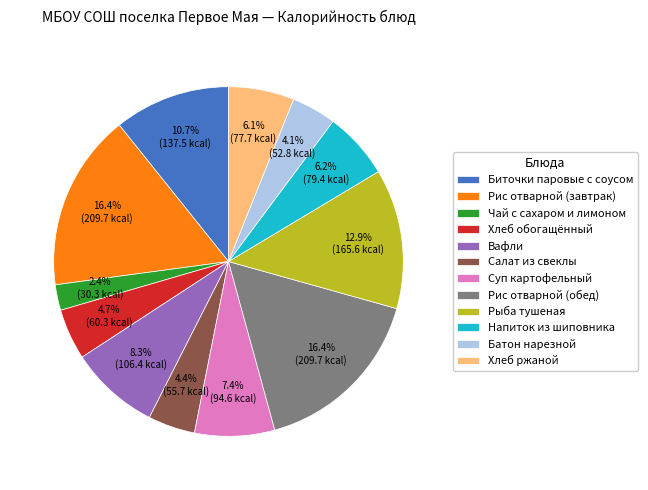

The Биточки паровые с соусом slice represents 1% of the pie. True or false?

False